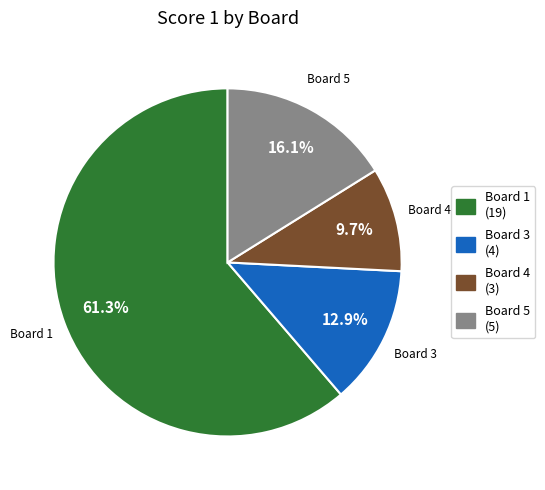

Is there any slice that represents more than half of the pie?

Yes